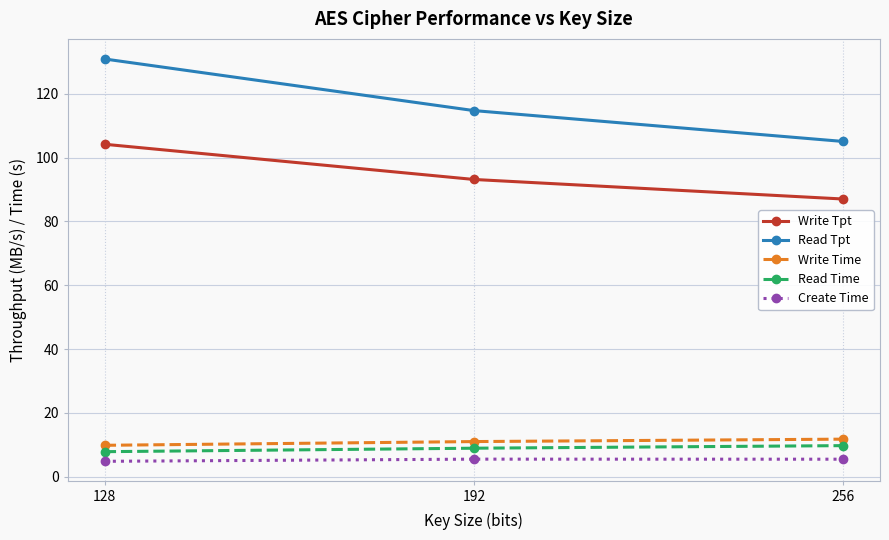

The value of Read Time at 128 is 7.9. True or false?

True